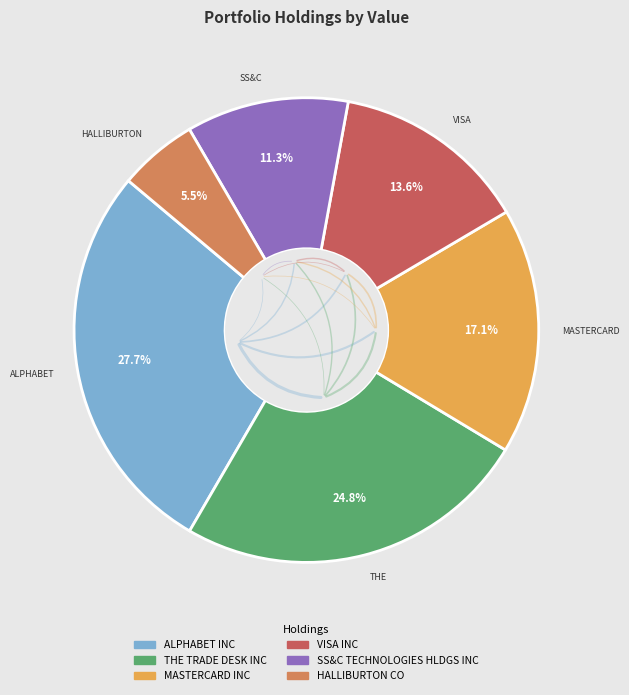

Which slice is the smallest?

HALLIBURTON CO